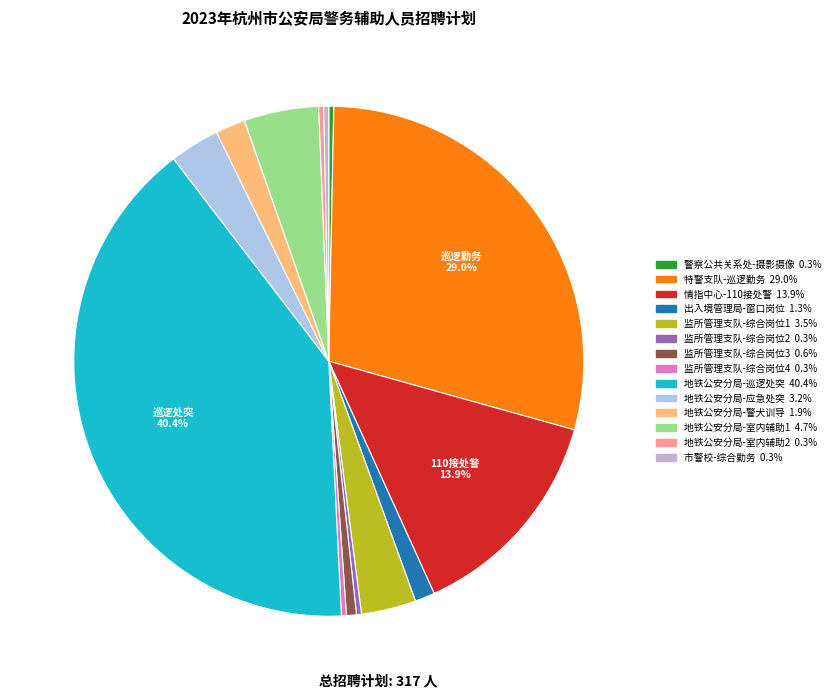

How many segments does this pie chart have?

14